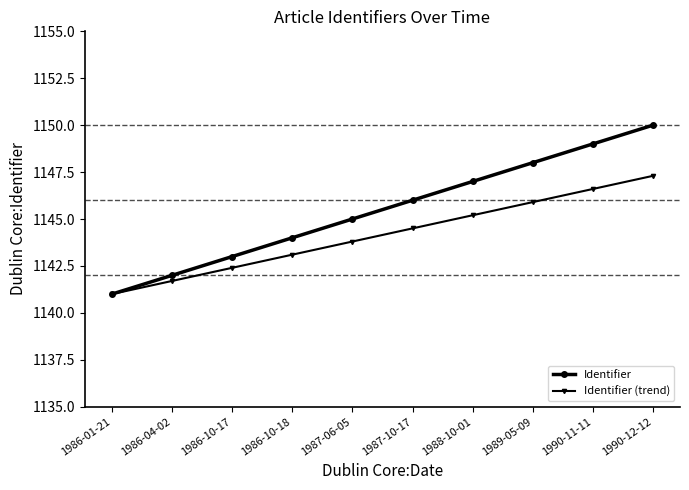

Count the Identifier values in the range 1143 to 1148.

6